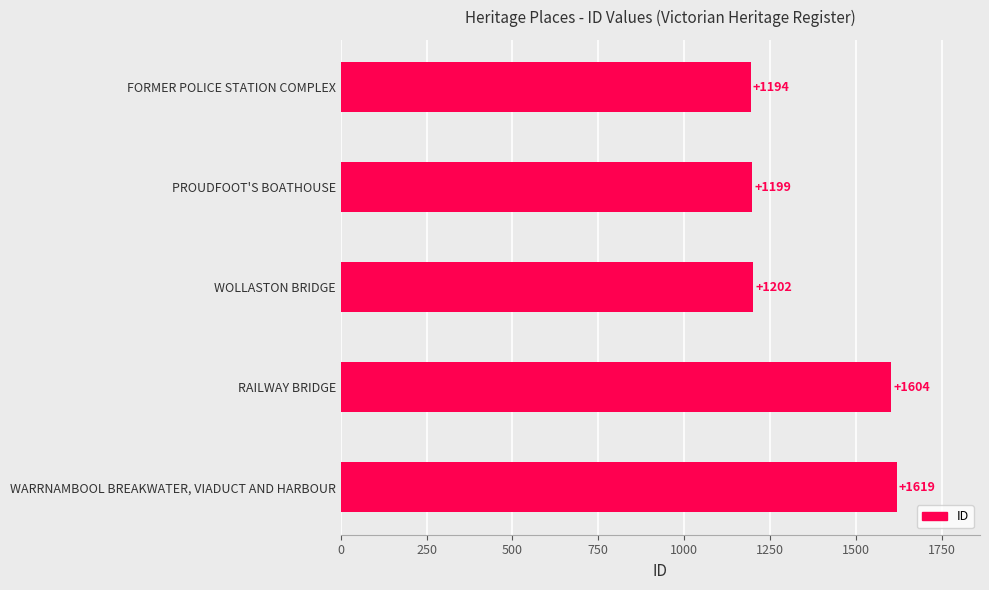

Does the chart contain any negative values?

No